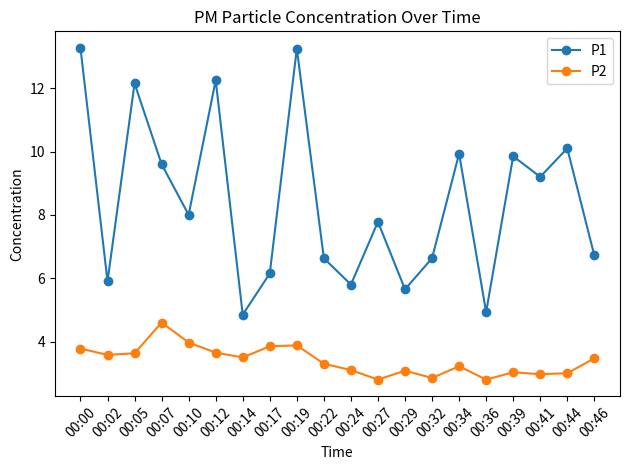

What is the sum of the P2 values at 00:14 and 00:29?

6.6